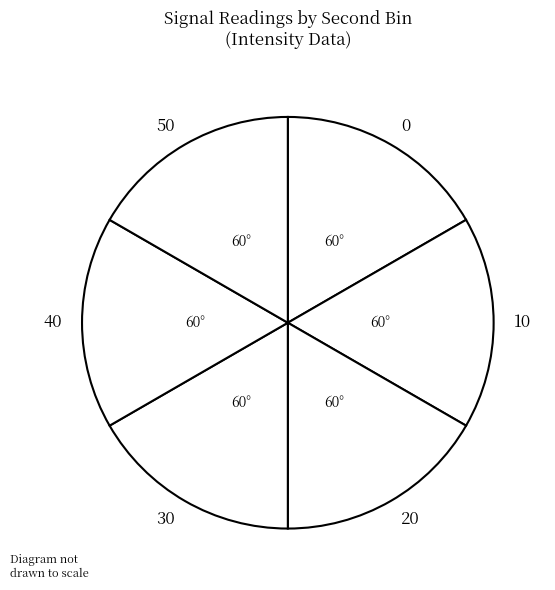

What is the ratio of the value at 10 to the value at 40?

1.0